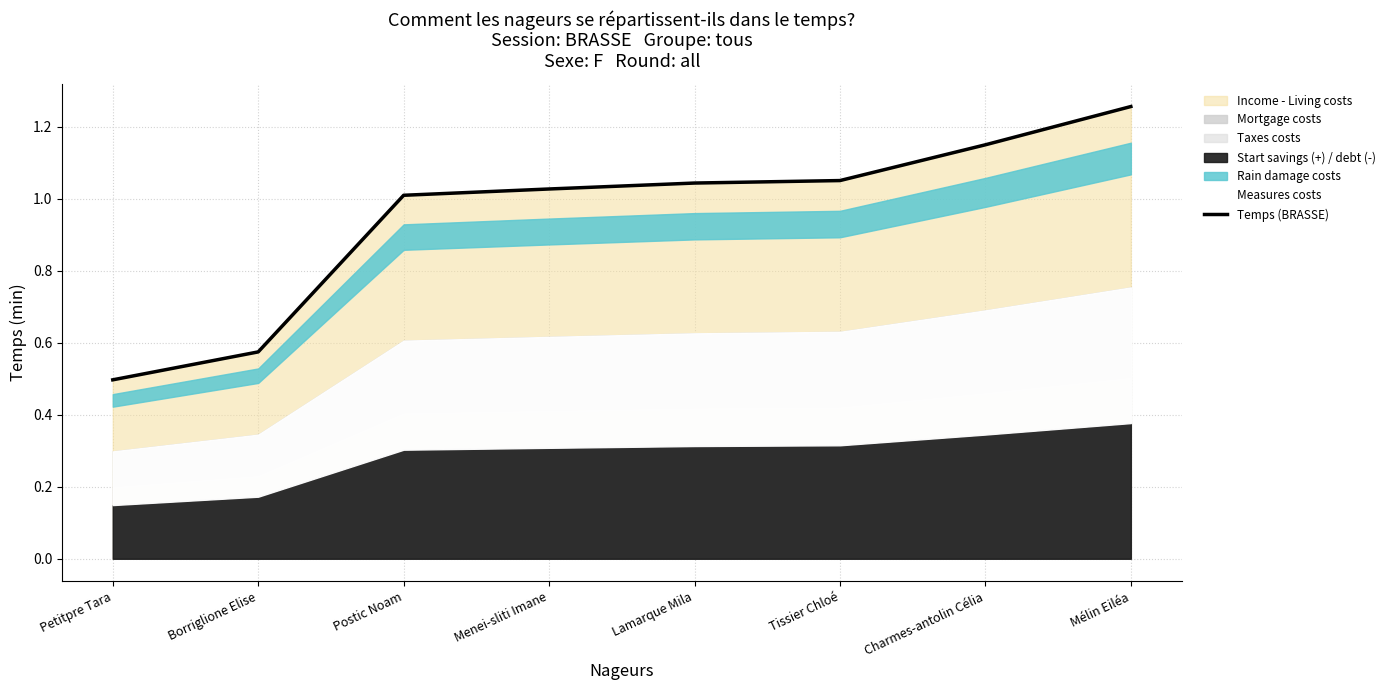

How many values are below 1?

2